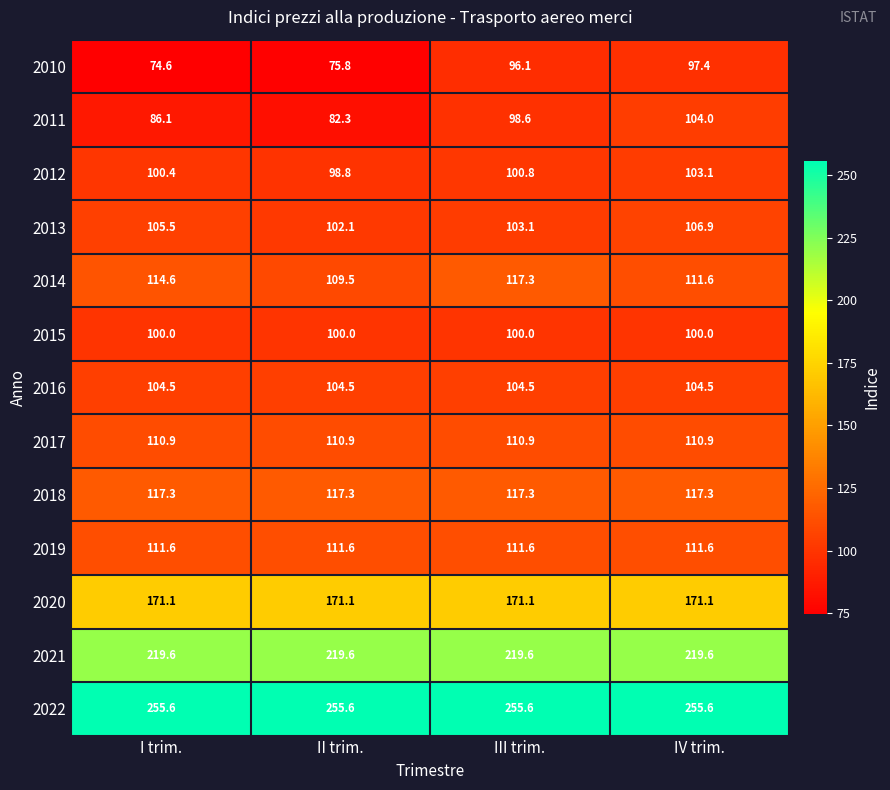

Between I trim. and IV trim., which series saw the biggest shift?

2010